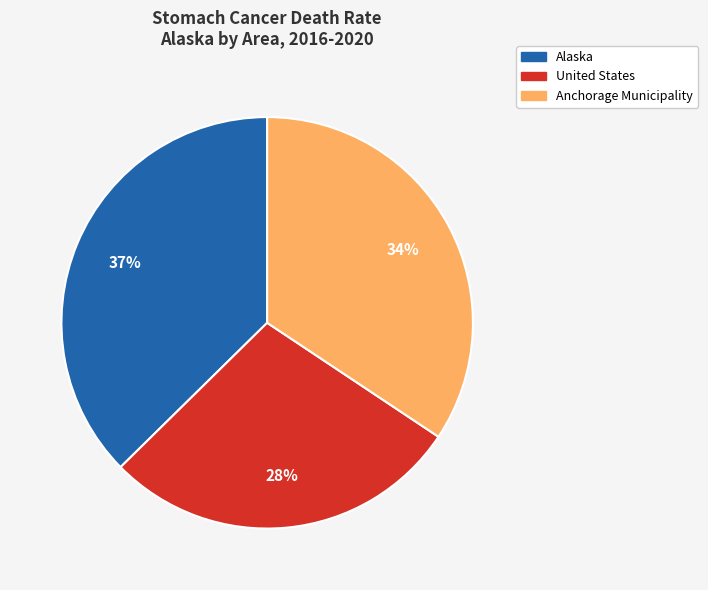

Is it true that United States is 41% of the pie?

False